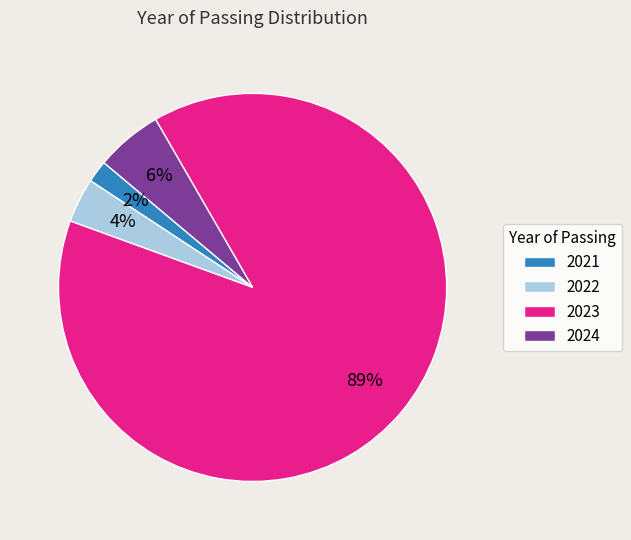

Which slice represents more than half of the pie?

2023